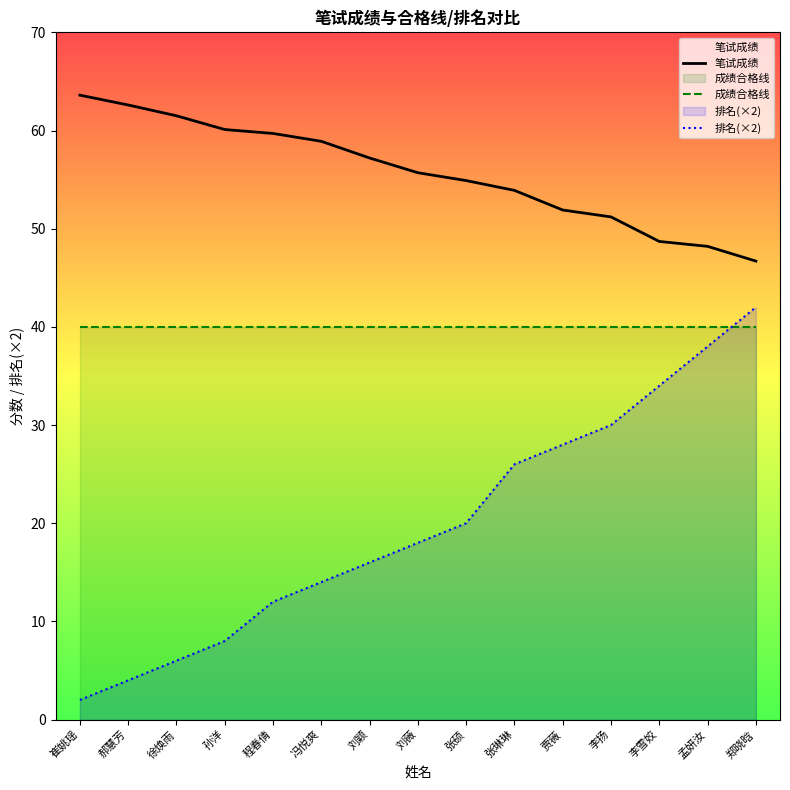

List the labels in order of 排名(×2) value, largest first.

郑晓晗, 孟妍汝, 李雪姣, 李扬, 贾薇, 张琳琳, 张硕, 刘薇, 刘颖, 冯悦爽, 程春倩, 孙洋, 徐焕雨, 郝慧芳, 崔姚瑶